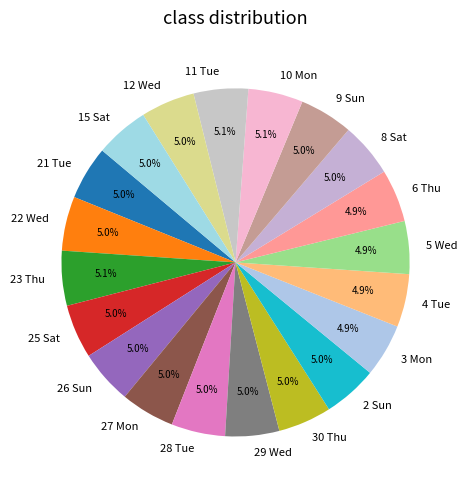

How many segments does this pie chart have?

20